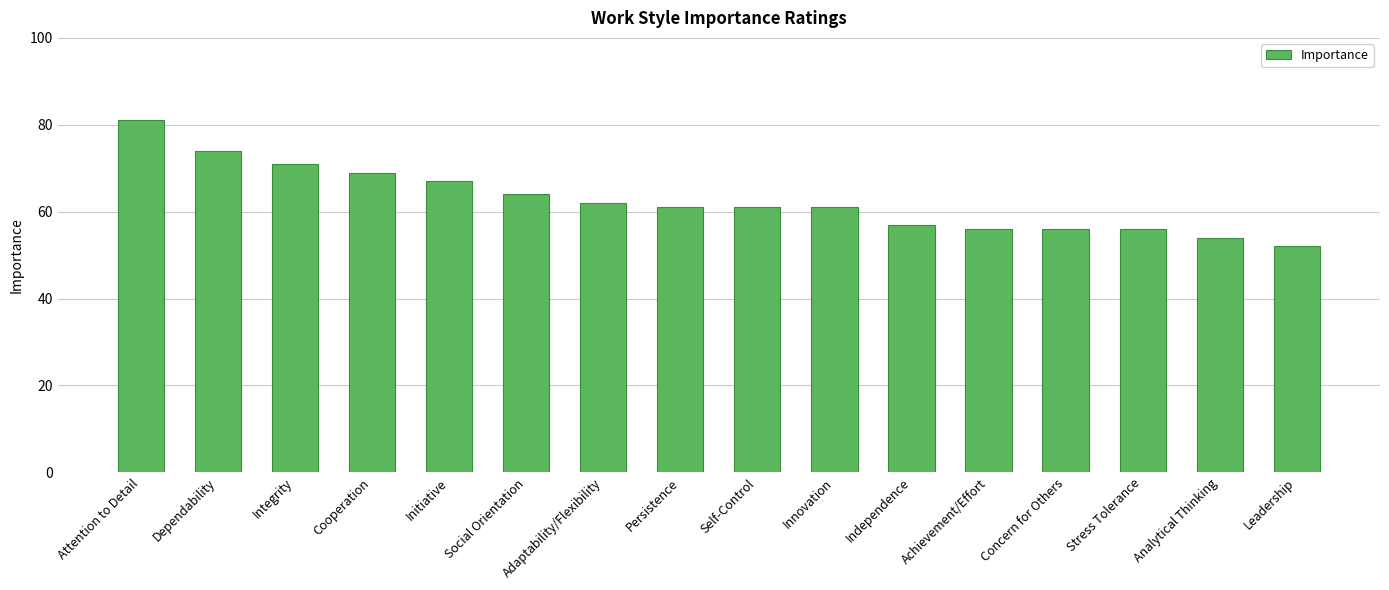

Read the value at Stress Tolerance, to the nearest 10.

60